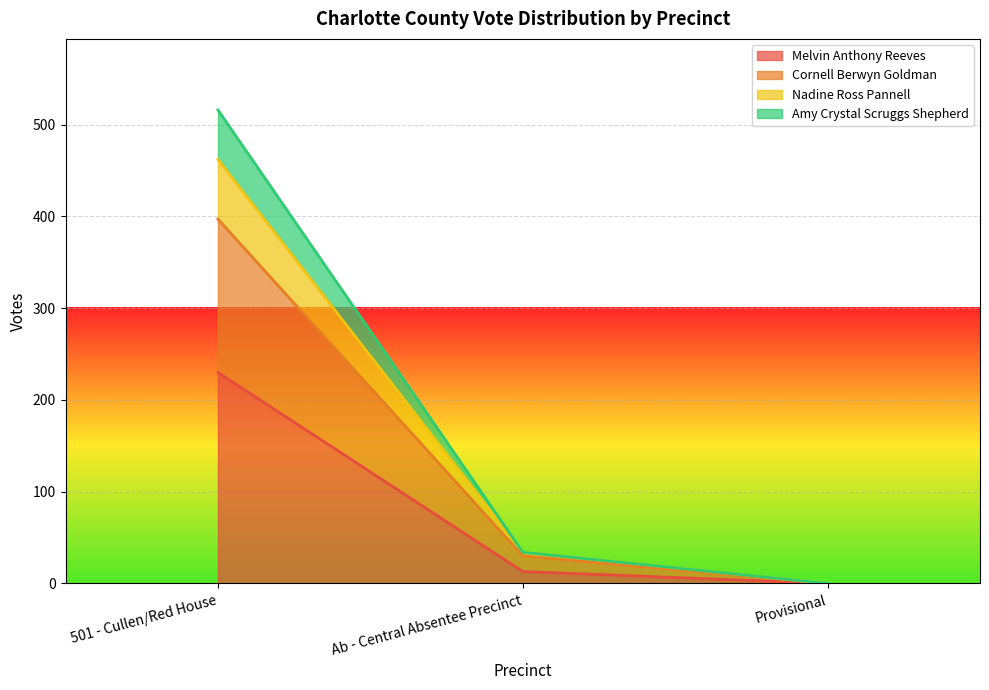

Which has a higher value, 501 - Cullen/Red House or Provisional?

501 - Cullen/Red House